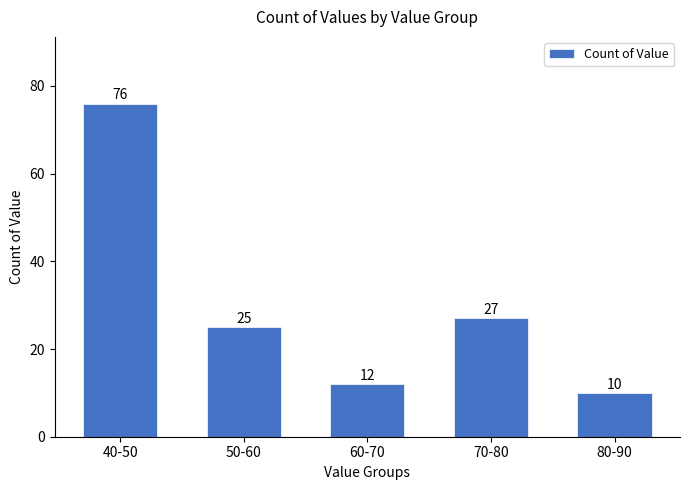

Reading left to right, transcribe all the data shown in this chart.

40-50=76	50-60=25	60-70=12	70-80=27	80-90=10